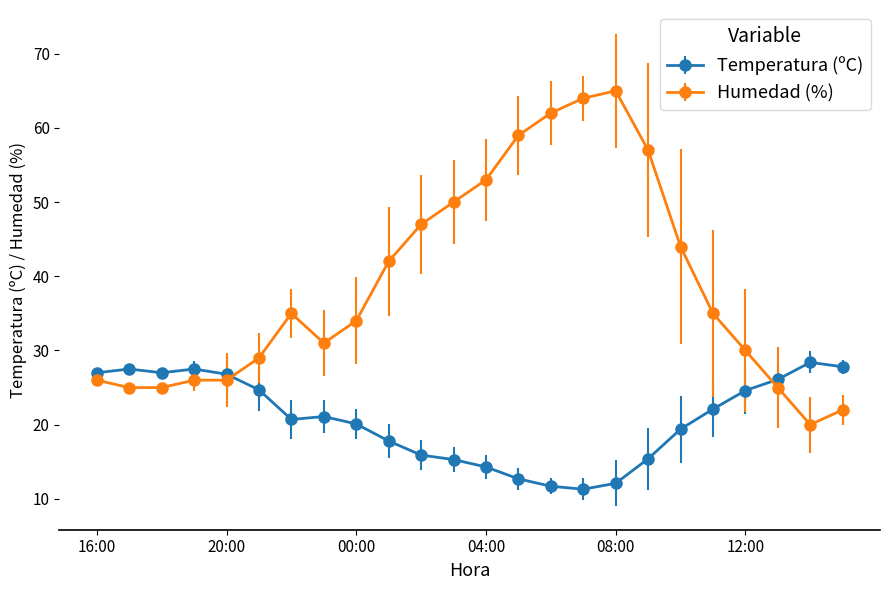

What is the value of the Humedad (%) point at the 13th from the left?

53.0